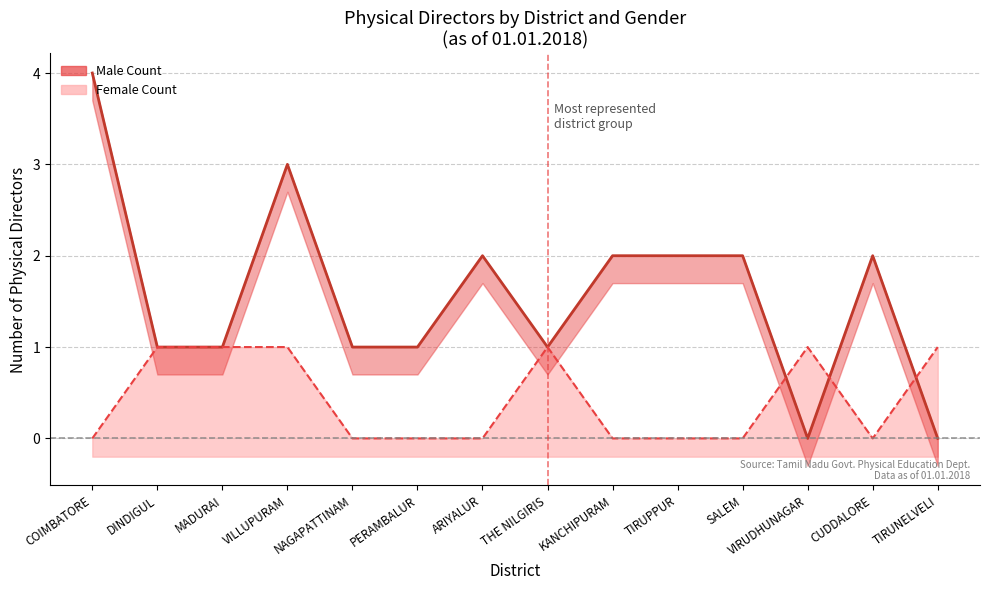

What is the difference between the Male trend values at VIRUDHUNAGAR and THE NILGIRIS?

1